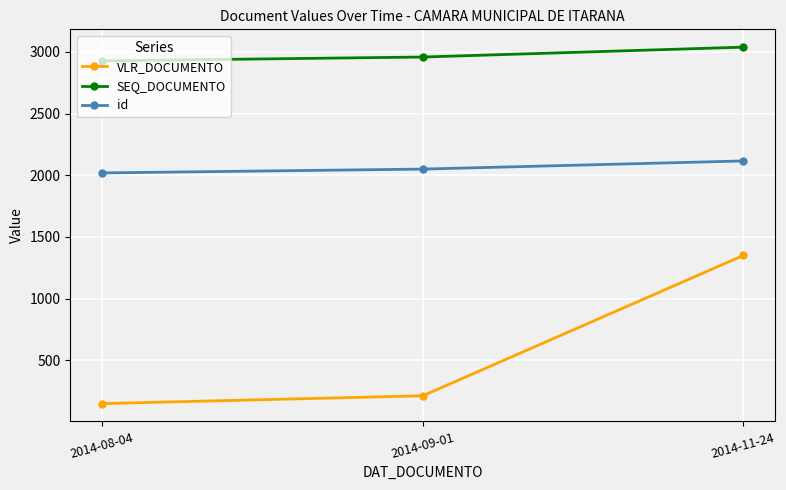

At which label is VLR_DOCUMENTO closest to 750?

2014-09-01